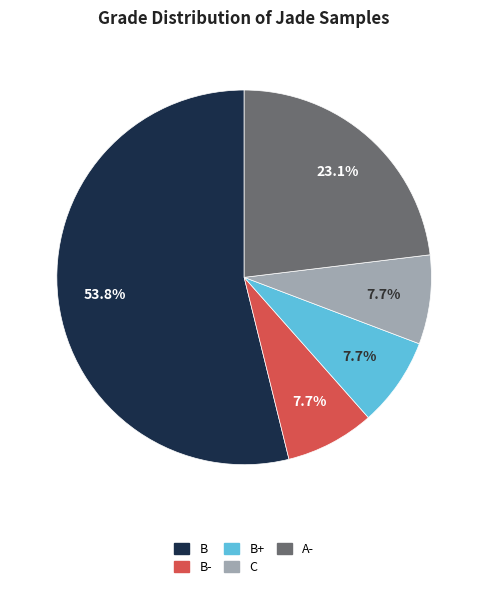

Is there any slice that represents more than half of the pie?

Yes